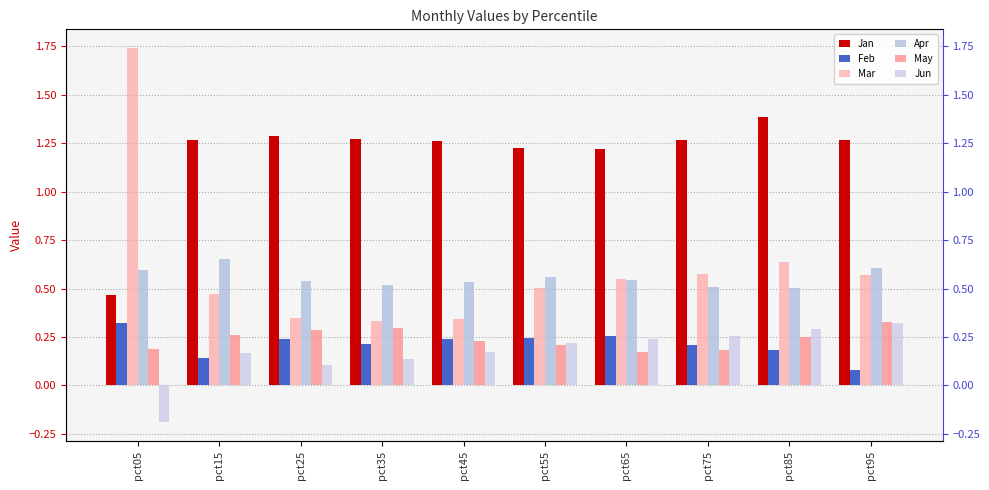

Count the Feb values in the range 0 to 1.

10